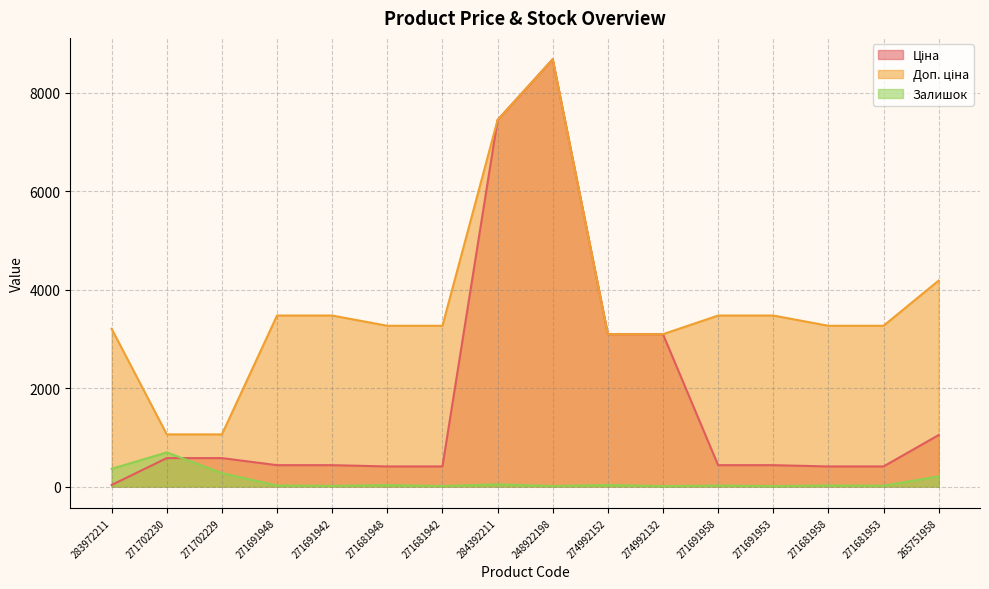

What is the total value across all series at 271691942?

3921.3